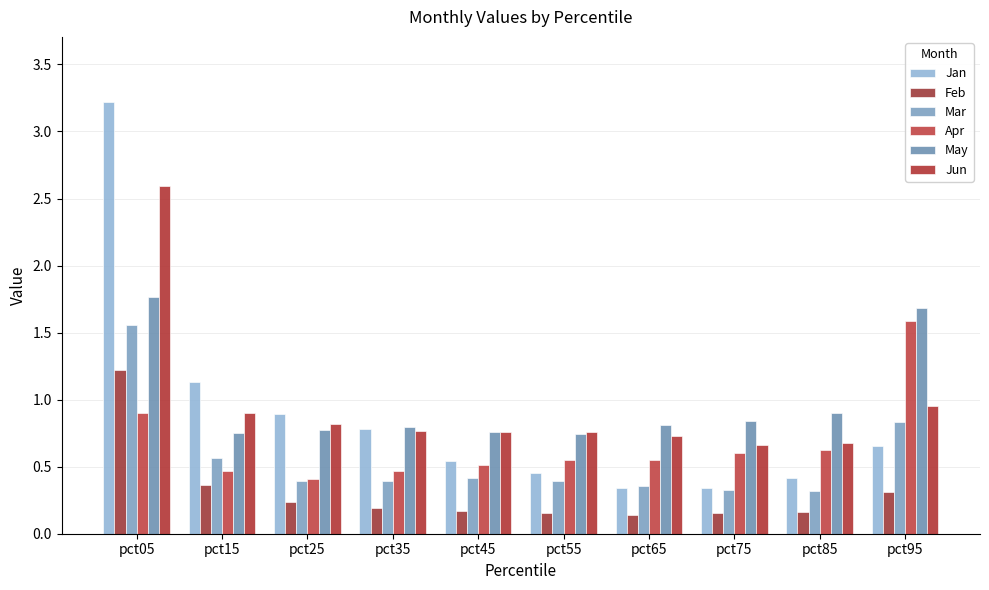

What is the value of the Jun bar at the 8th from the left?

0.7